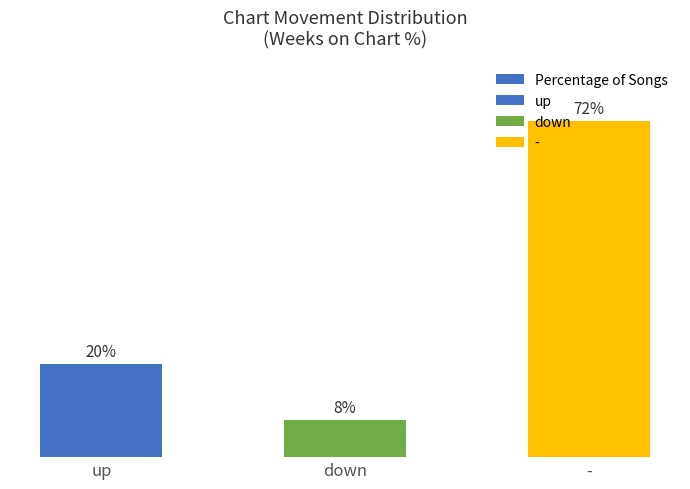

Approximately how many times larger is the value at - compared to up?

3.6